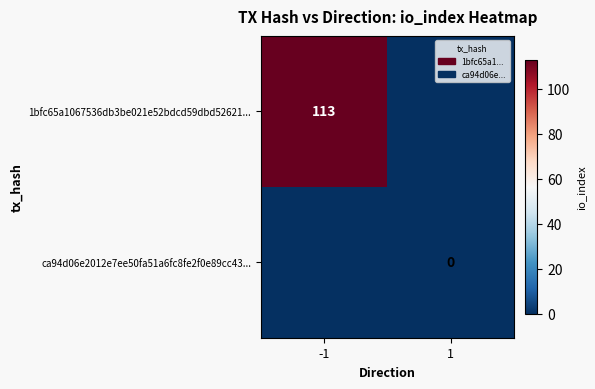

The value of 1bfc65a1067536db3be021e52bdcd59dbd52621... at 1 is -62. True or false?

False